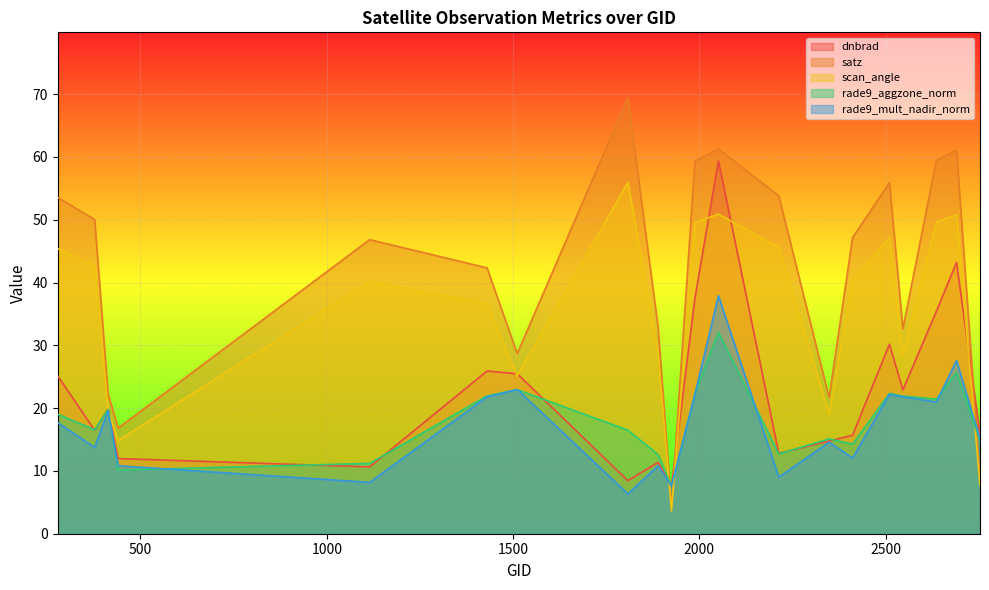

At how many categories does at least one series exceed 15?

19